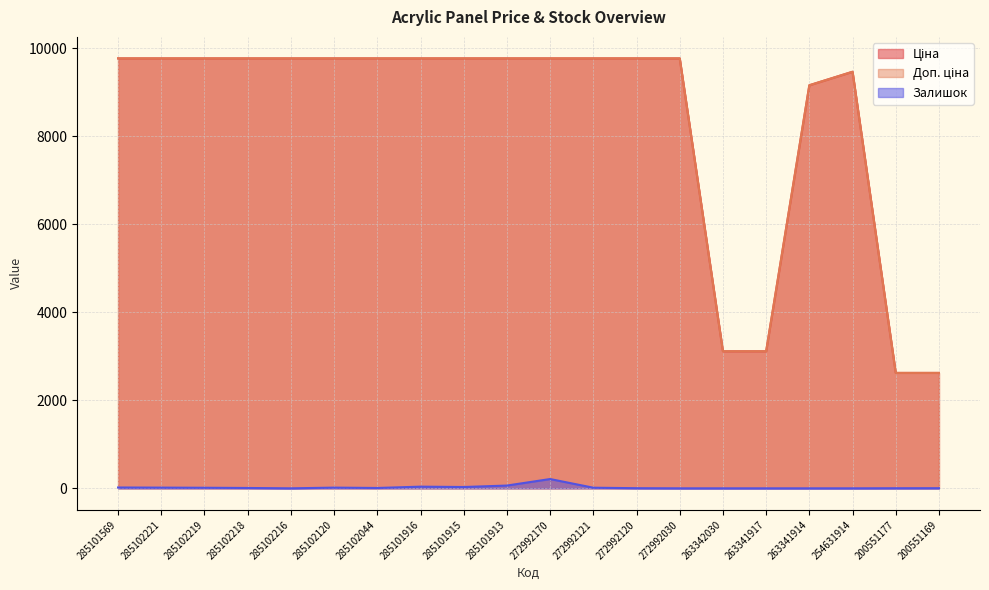

What is the label of the 1st point from the right?

200551169